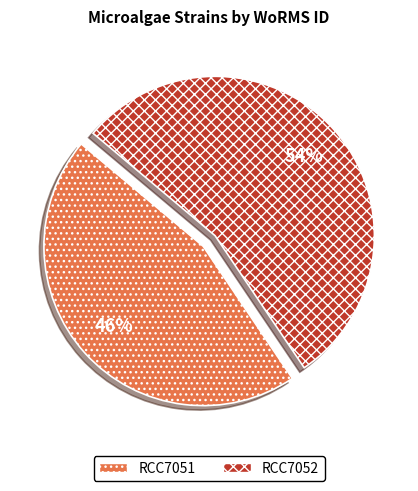

True or false: RCC7051 accounts for 46% of the total.

True